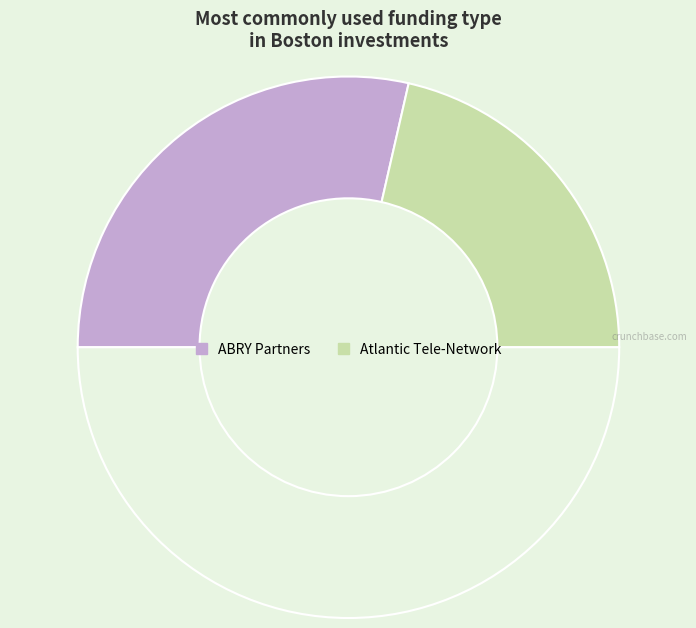

Rank the categories by value from highest to lowest.

ABRY Partners, Atlantic Tele-Network